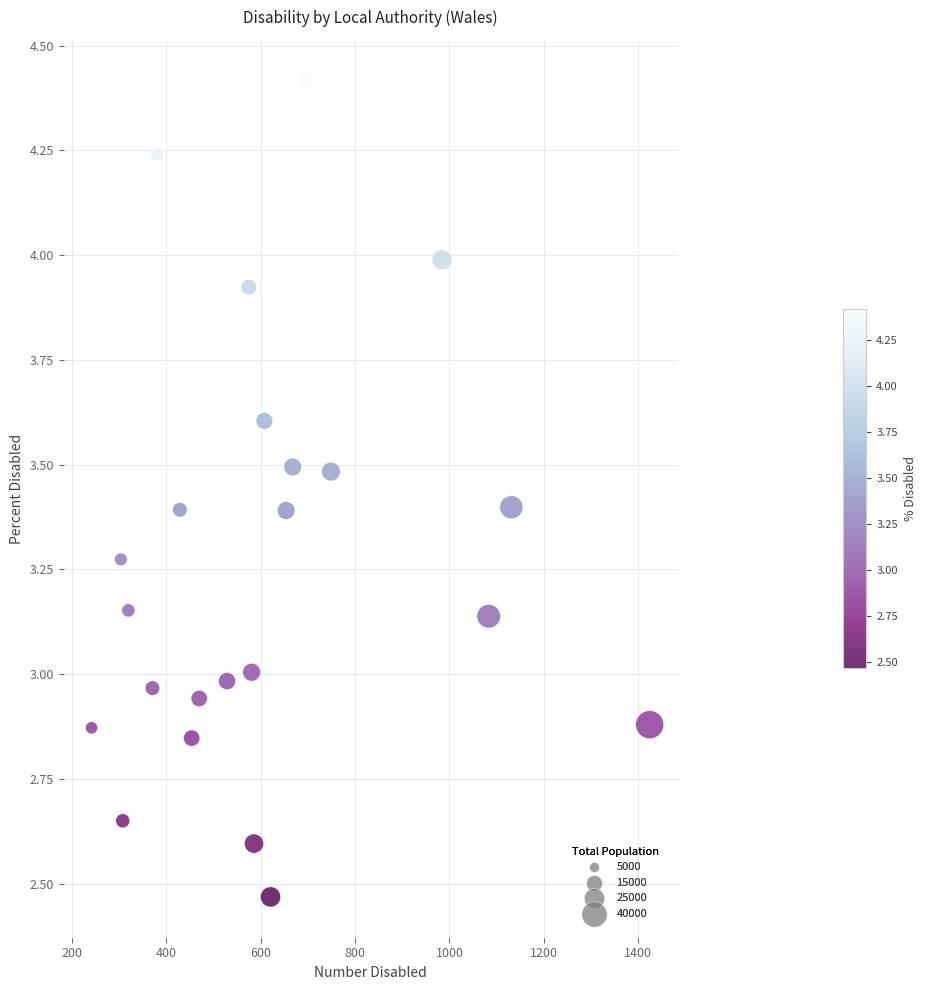

What is the range of Y values (max minus min)?

1.9